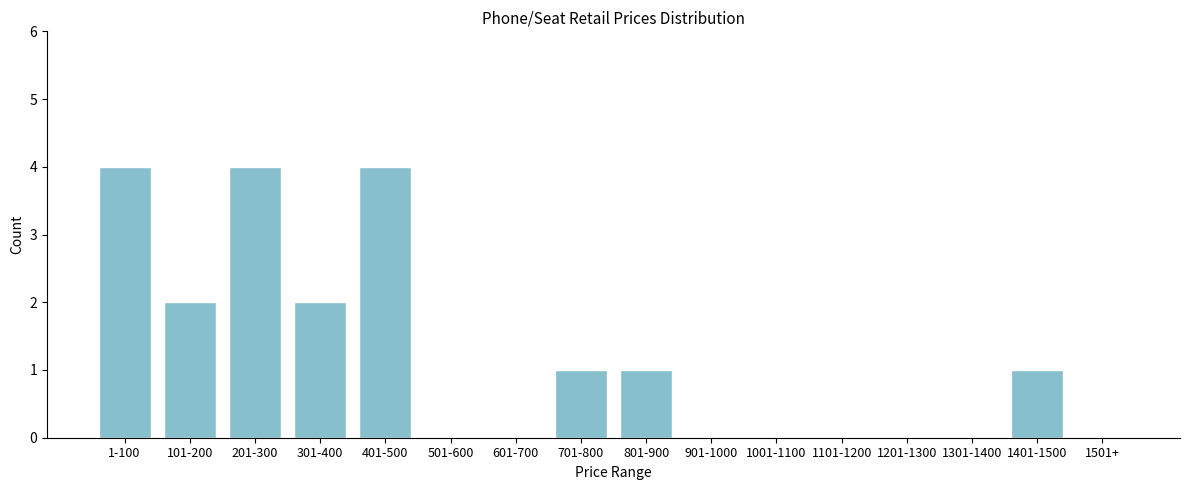

Reading left to right, transcribe all the data shown in this chart.

1-100=4	101-200=2	201-300=4	301-400=2	401-500=4	501-600=0	601-700=0	701-800=1	801-900=1	901-1000=0	1001-1100=0	1101-1200=0	1201-1300=0	1301-1400=0	1401-1500=1	1501+=0